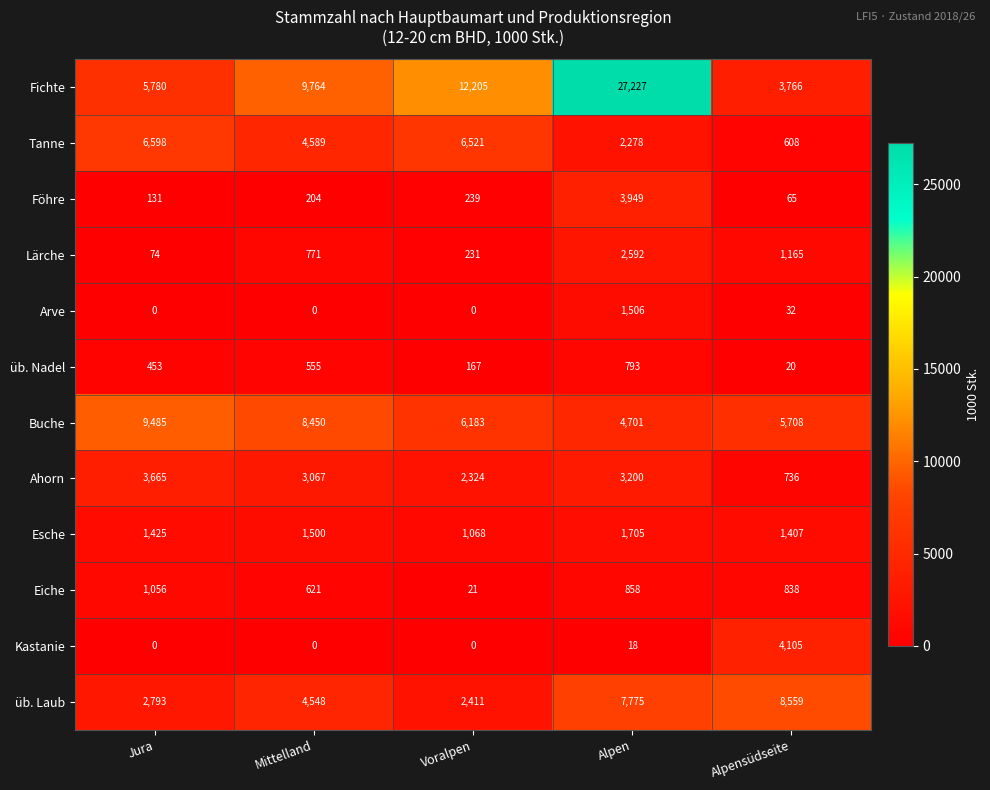

What is the spread (max minus min) of values at Alpen?

27209